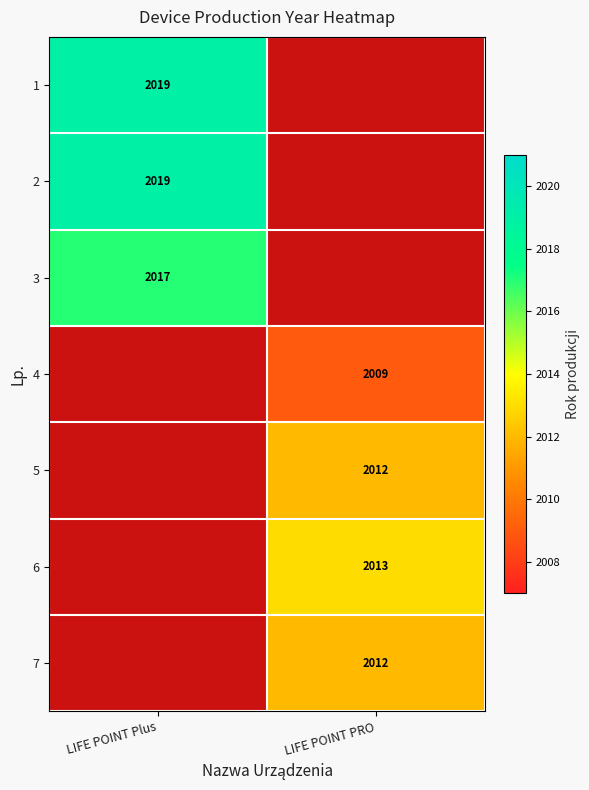

Is it true that 6 equals 654 at LIFE POINT PRO?

False